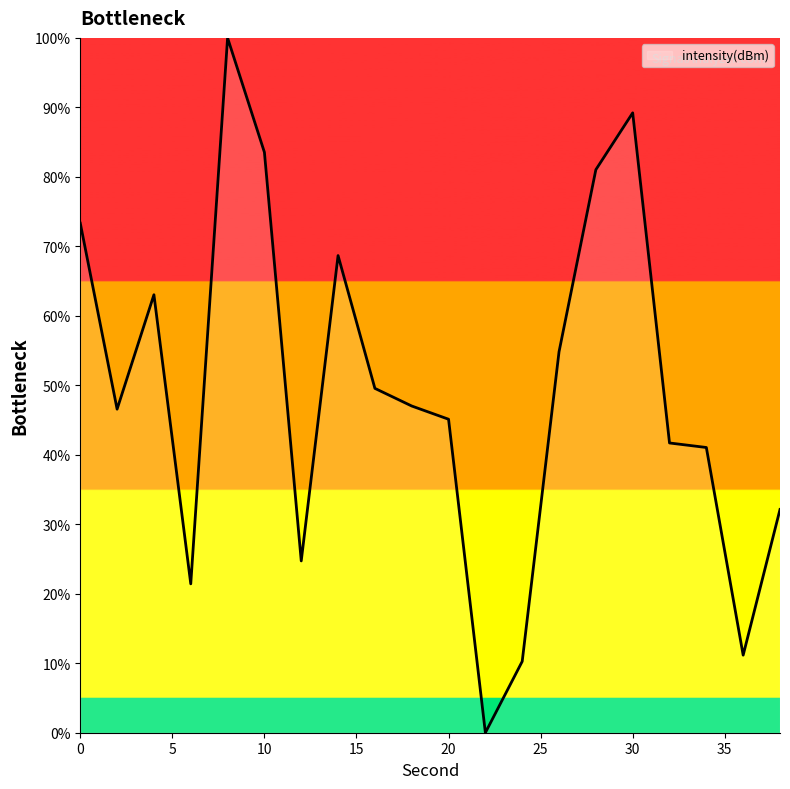

What is the difference between the maximum and minimum values?

100.0